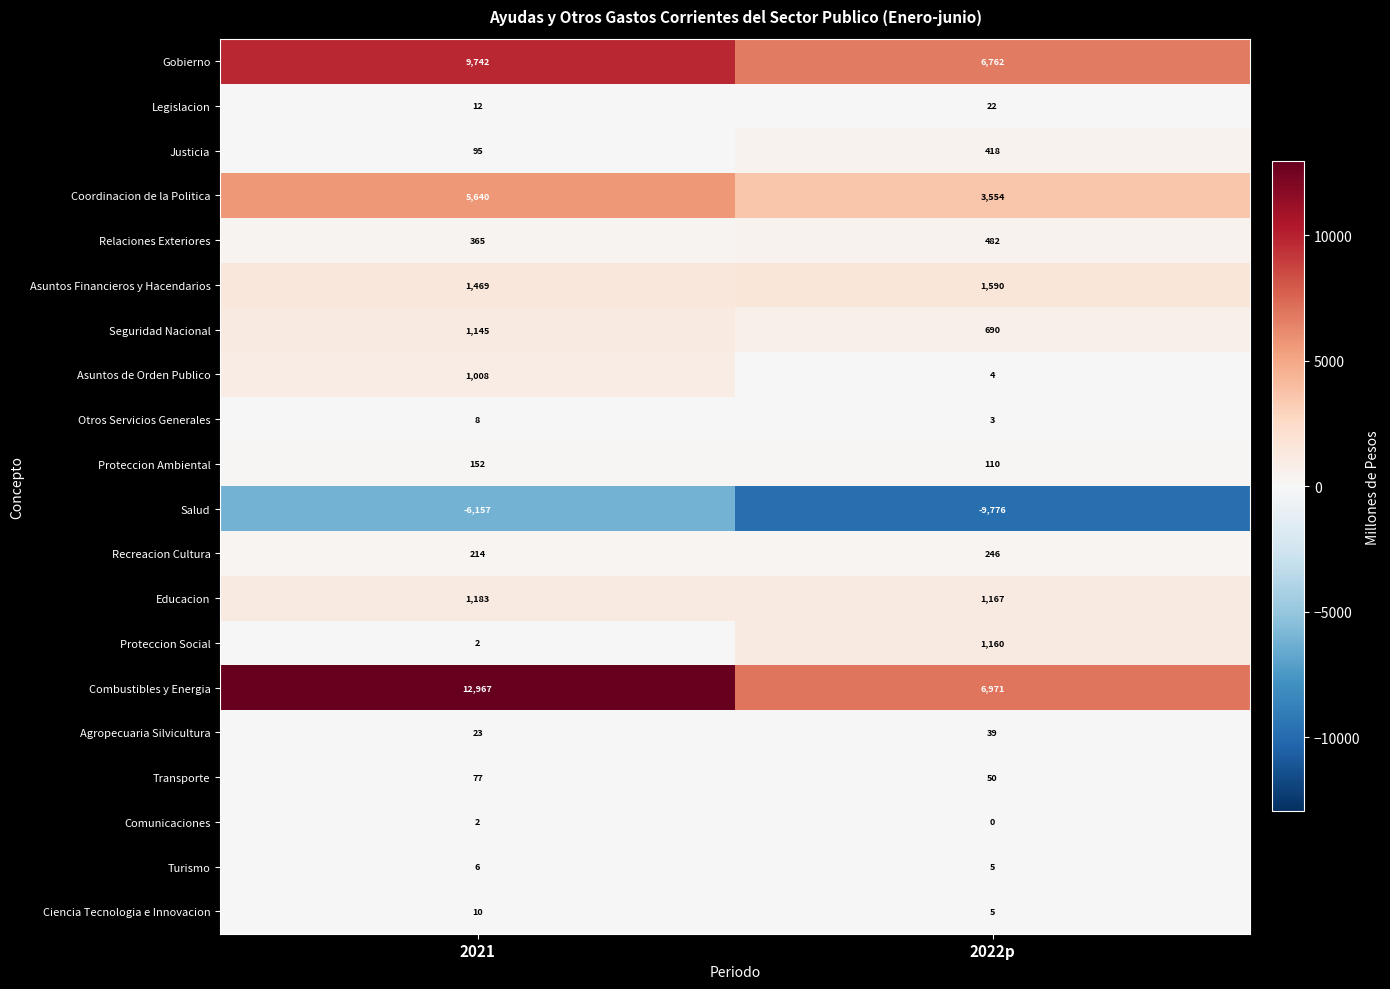

The Turismo series shows 5 at 2022p. True or false?

True